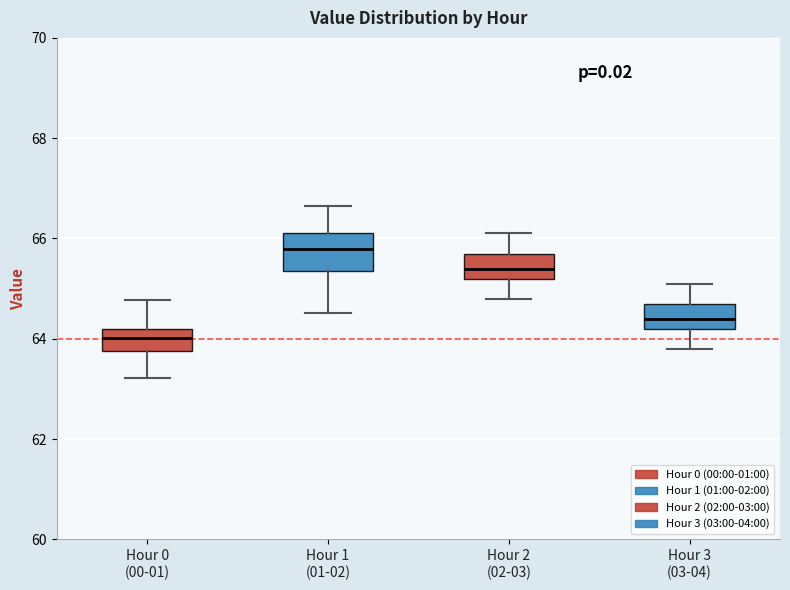

Where is the upper edge of the box for Hour 3 (03-04) on the y-axis? The values are not printed on the chart, so give them approximately, as read against the axis.

64.8